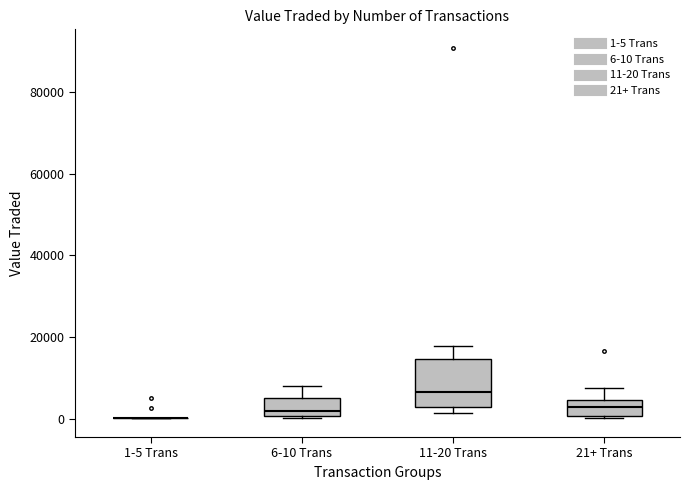

Where does the median line of the box for 11-20 Trans sit on the y-axis? The values are not printed on the chart, so give them approximately, as read against the axis.

6000